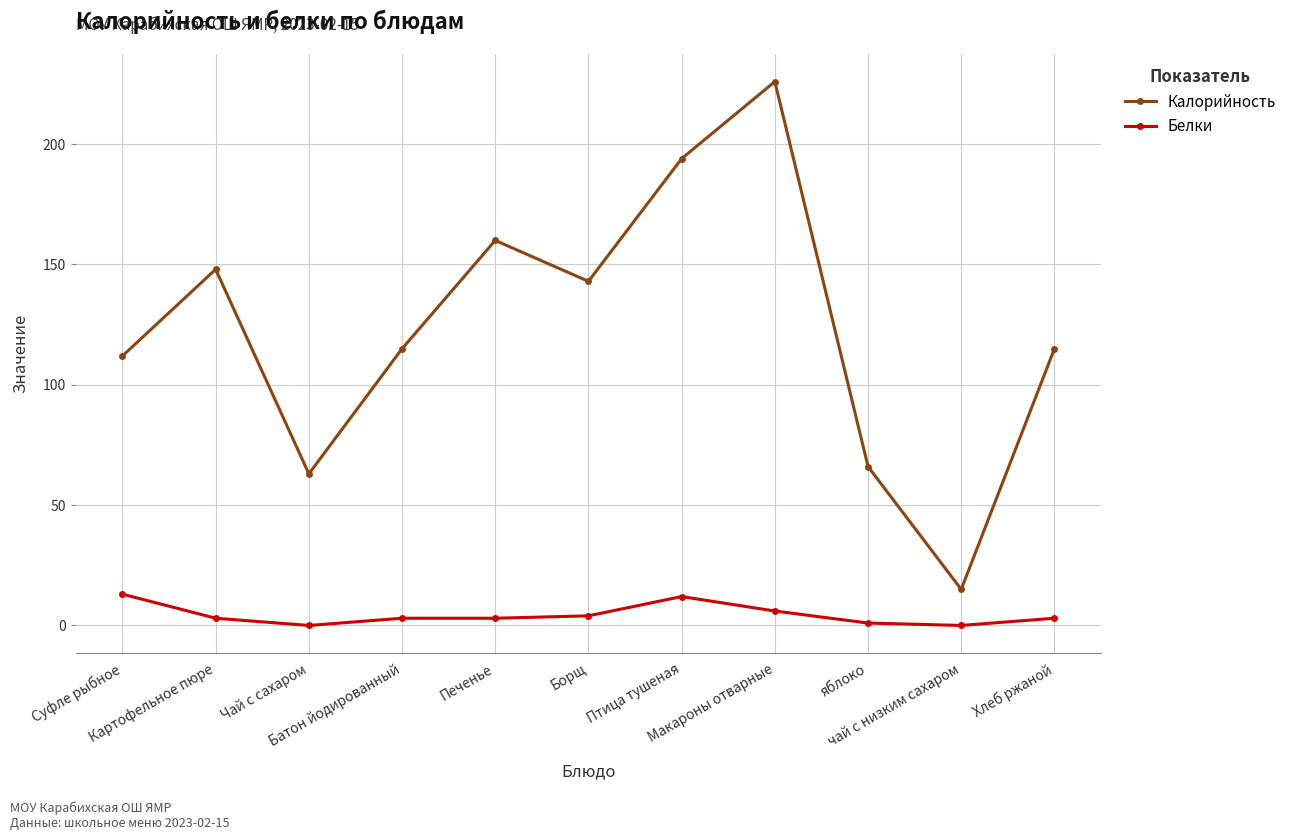

Which series has the largest range (max minus min)?

Калорийность